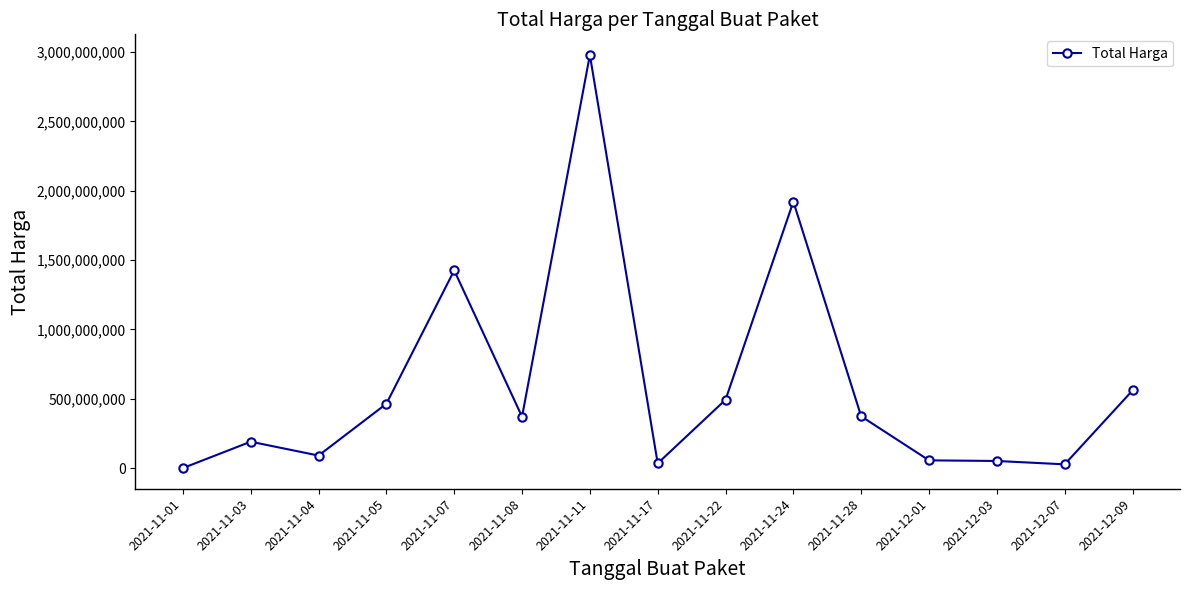

How many distinct data groups are displayed?

1